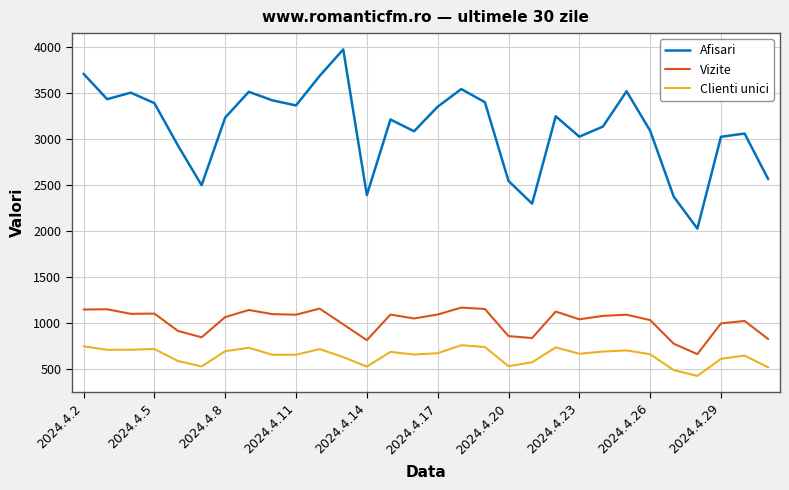

List the series in order of their peak value, highest first.

Afisari, Vizite, Clienti unici